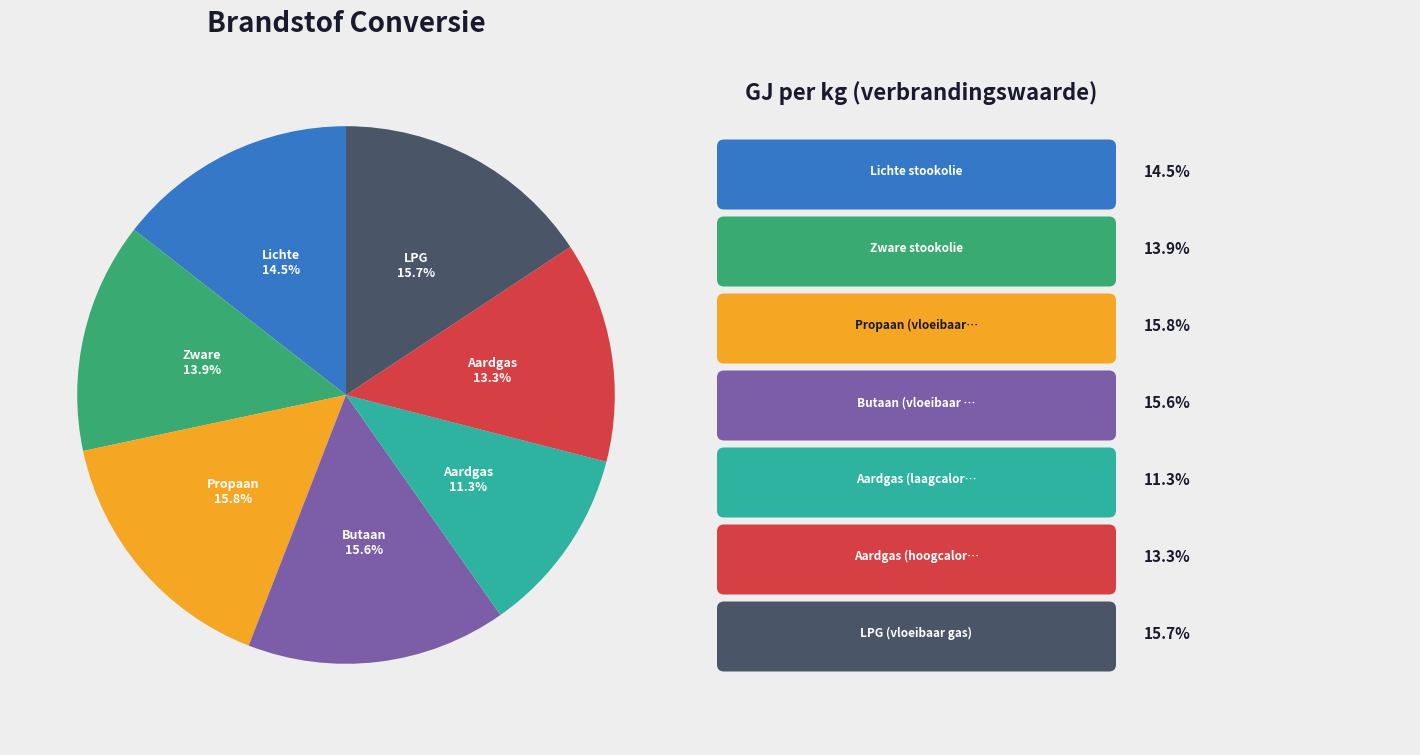

Does any single category account for the majority?

No